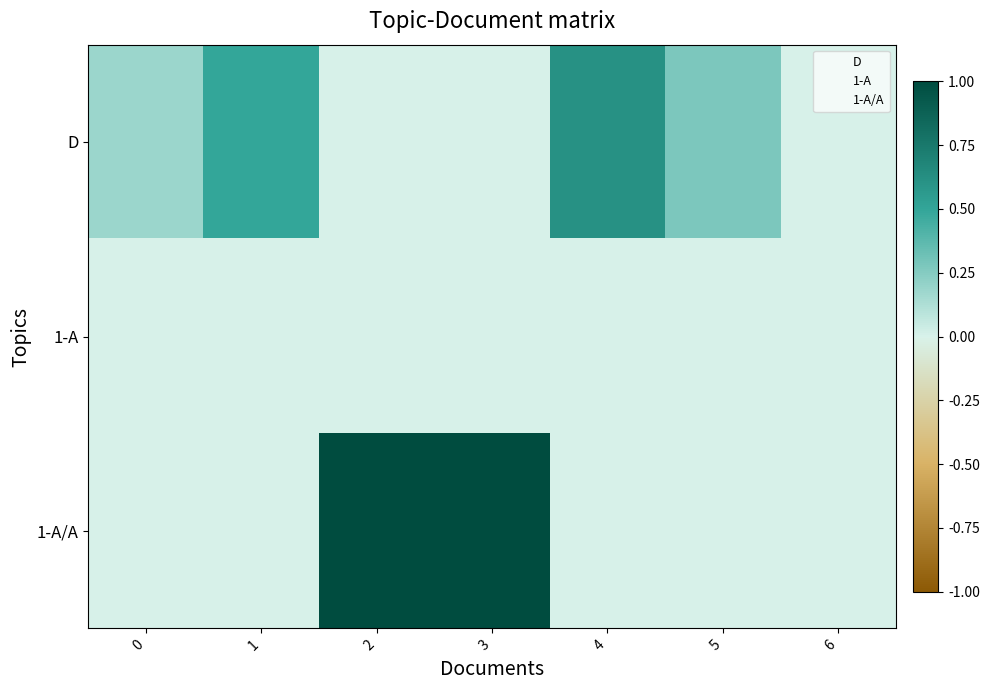

What is the difference between the highest and lowest values at 3?

1.0